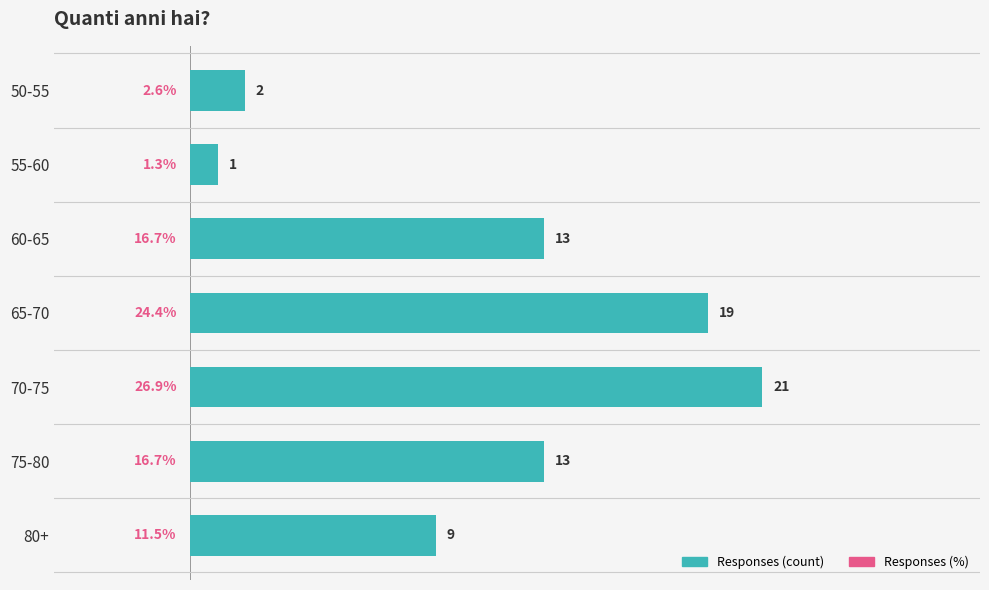

What is the ratio of the value at 60-65 to the value at 55-60?

13.0